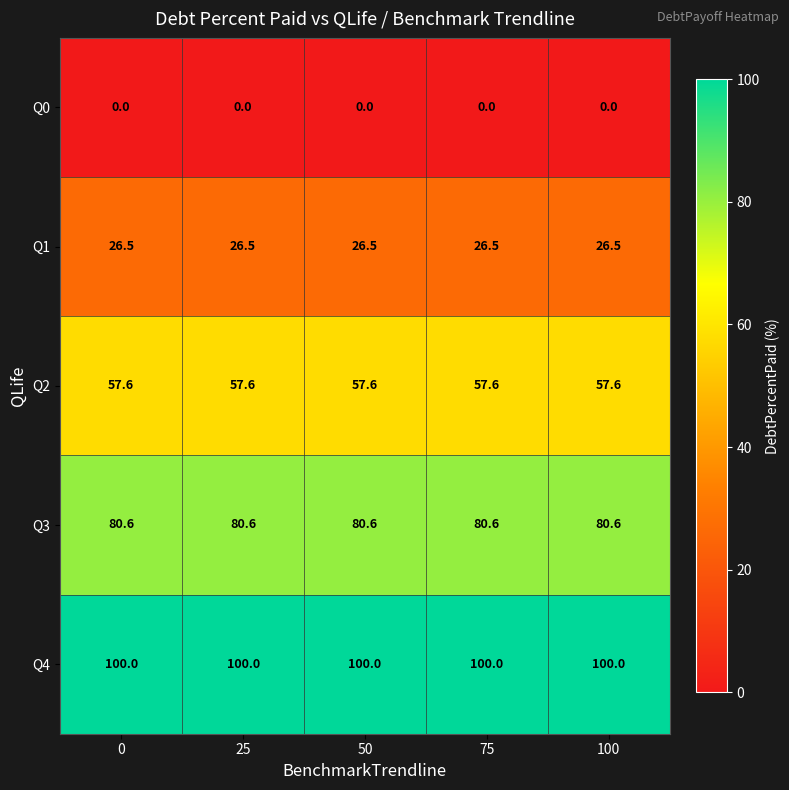

Is it true that Q0 equals 0.0 at 0?

True